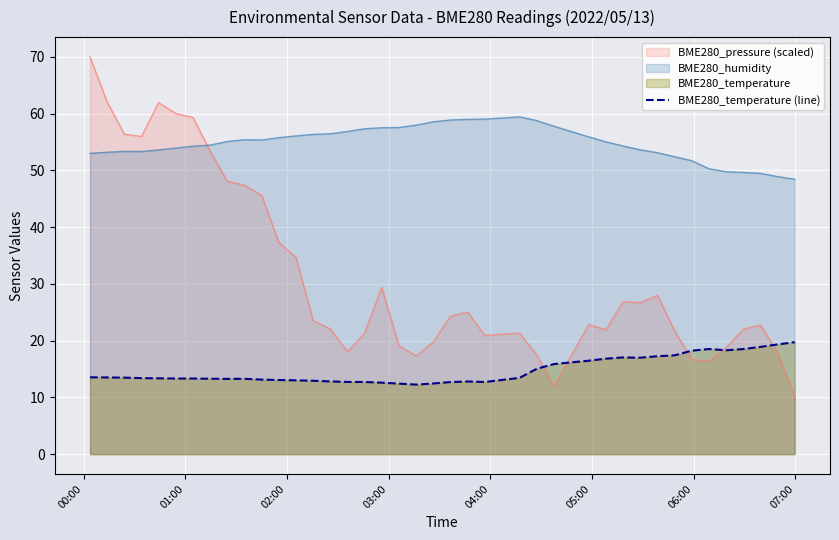

Which series has the largest range (max minus min)?

BME280_pressure (scaled)